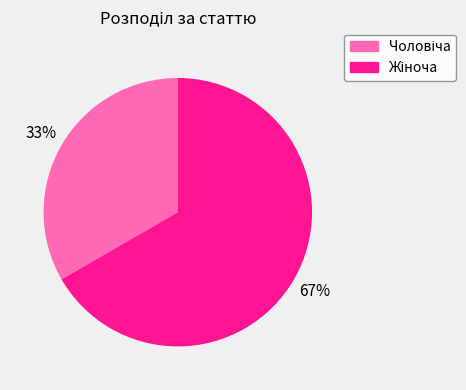

How many slices are in this pie chart?

2